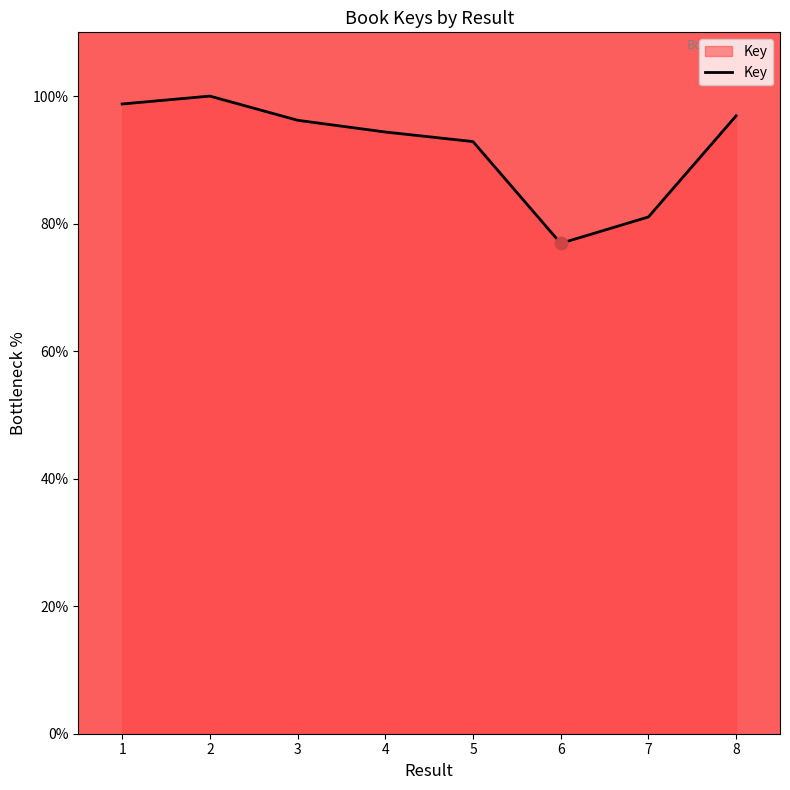

Between 1 and 5, which is larger?

1